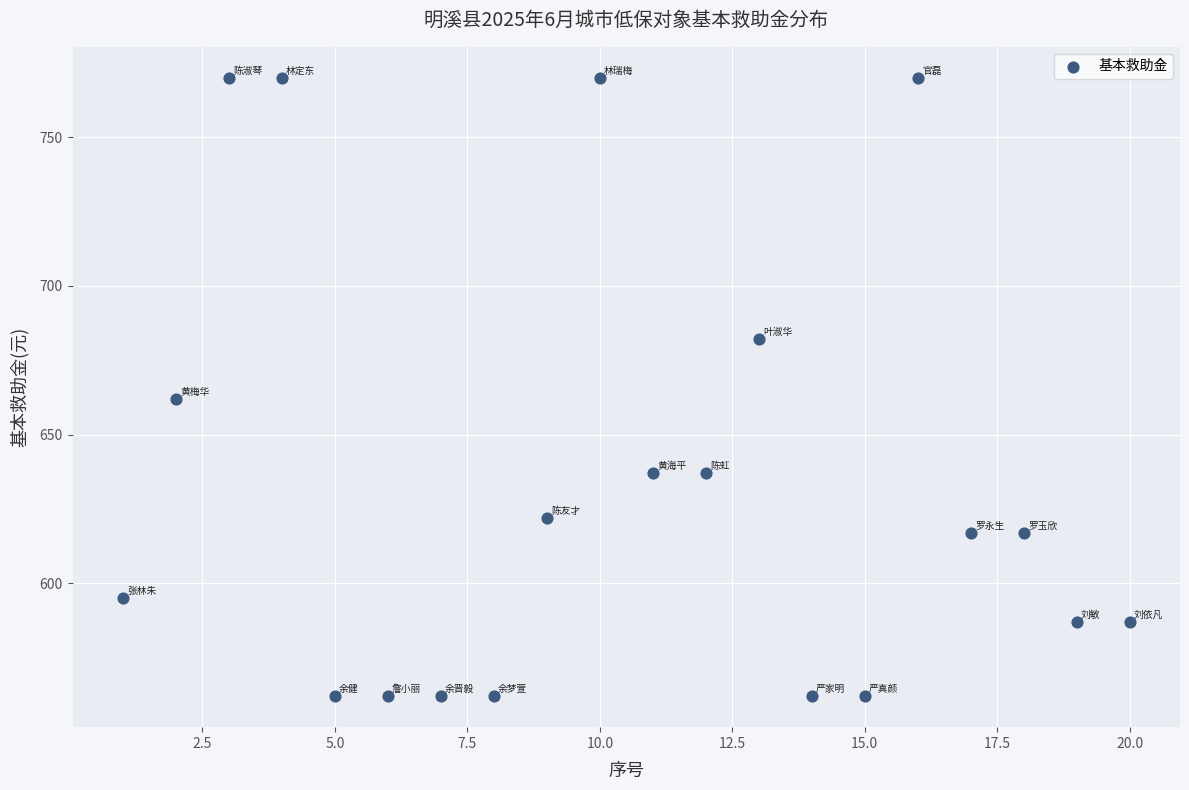

What is the range of Y values (max minus min)?

208